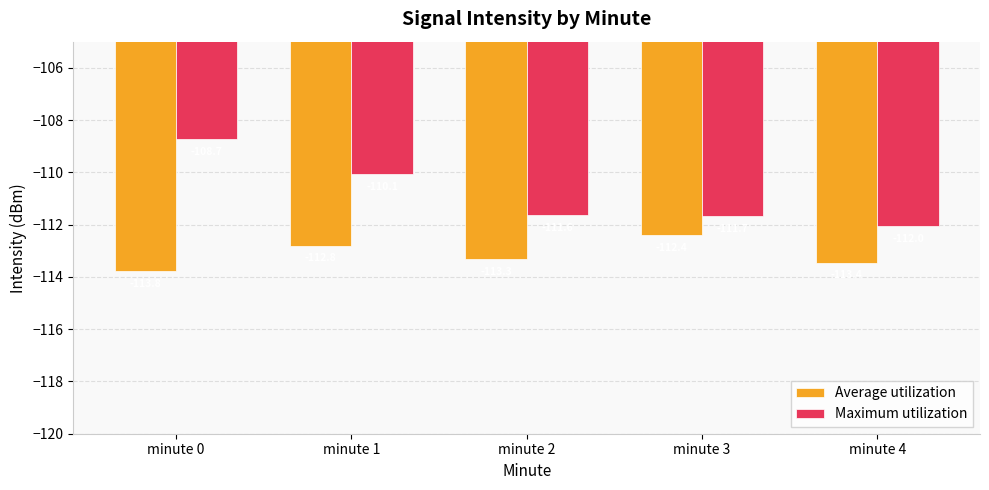

What is the minimum value for Average utilization?

-113.8